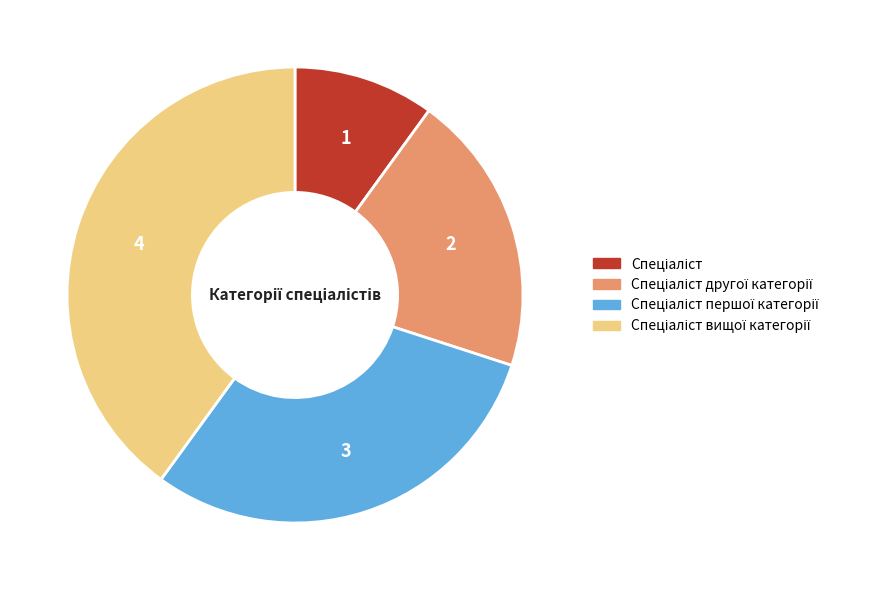

Does any single category account for the majority?

No